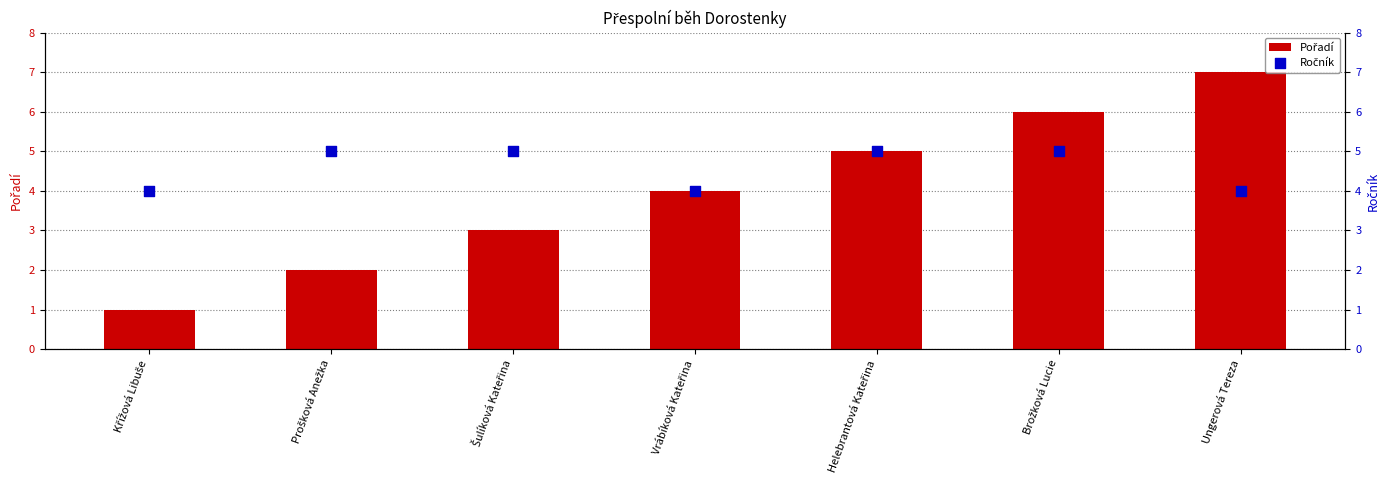

At which category is the sum across all series the highest?

Brožková Lucie